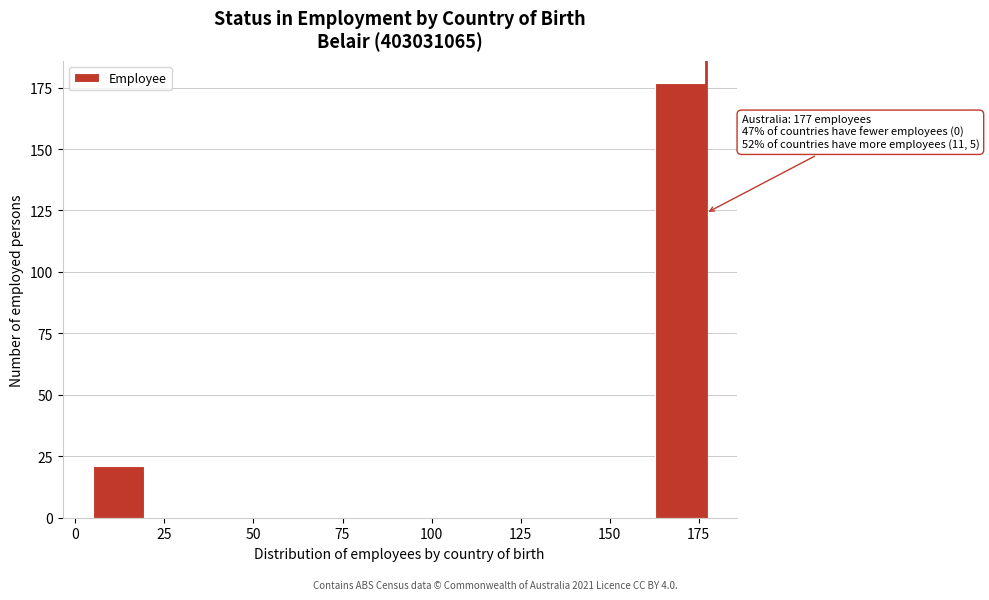

Around what value on the x-axis is the tallest bar? Give the approximate position of its centre, as read against the axis.

170